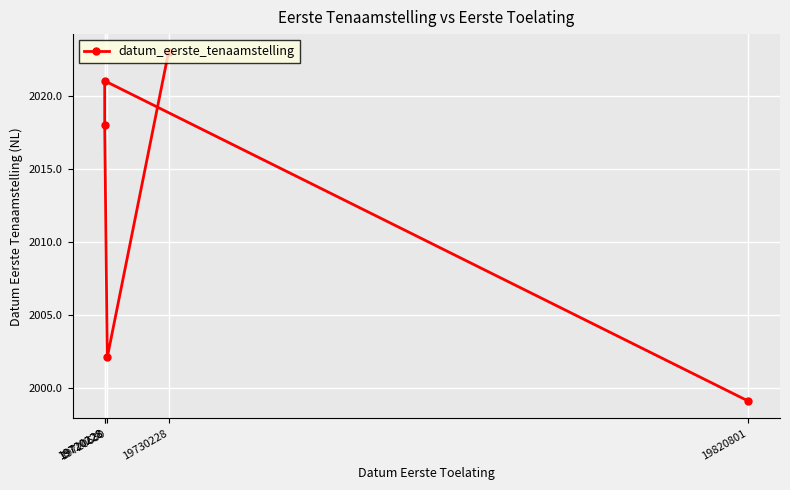

How many points are higher than both their immediate neighbors (excluding endpoints)?

1